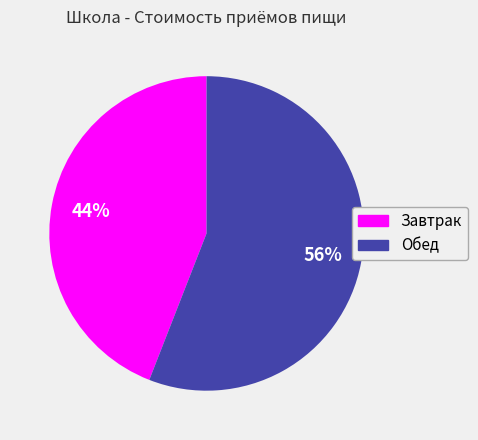

Do Обед and Завтрак together represent more than half of the pie?

Yes